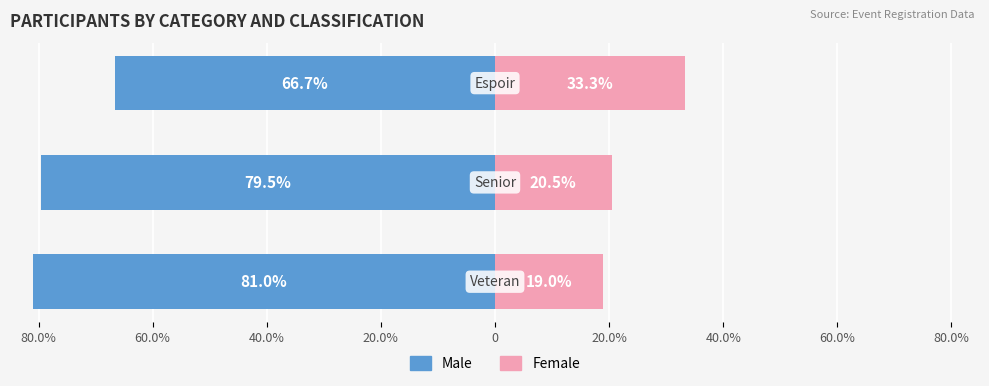

What is the average value of the Female series?

24.3